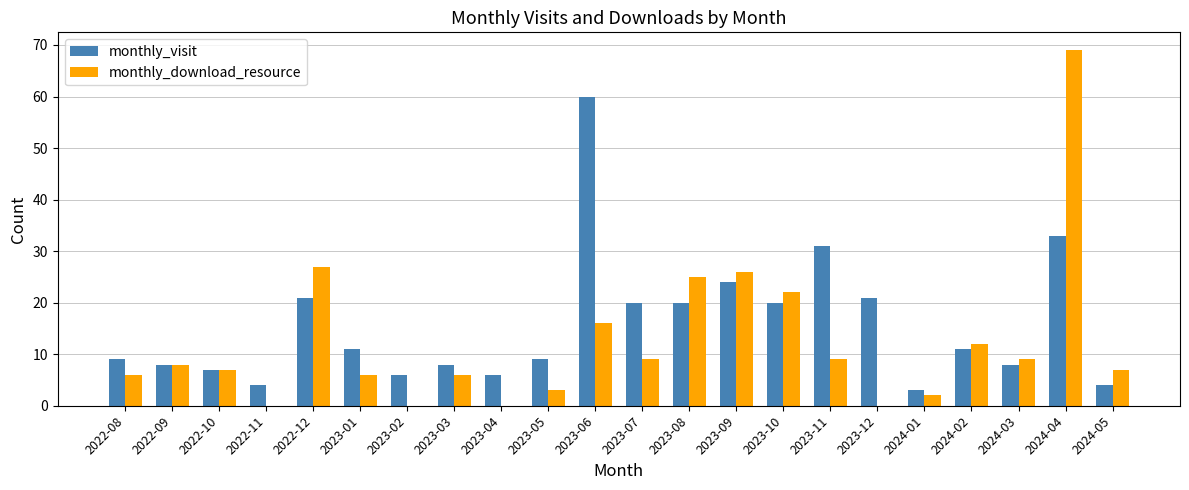

Which category has the highest value across all series?

2024-04